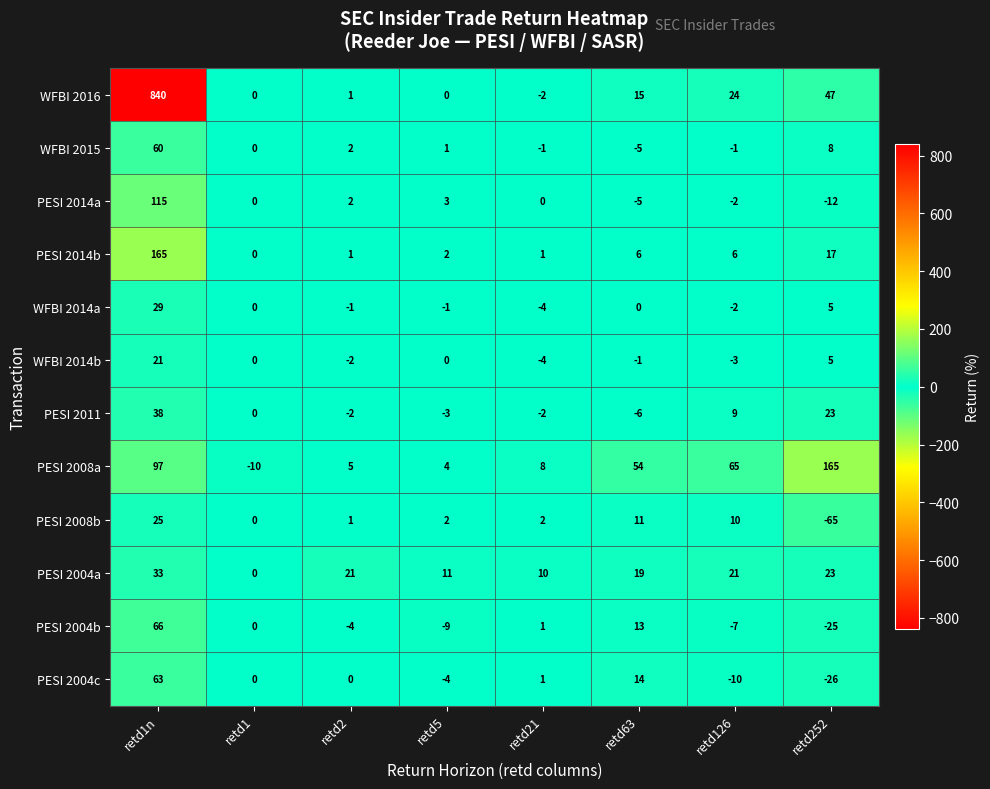

How many data points in WFBI 2014a are less than 0?

4